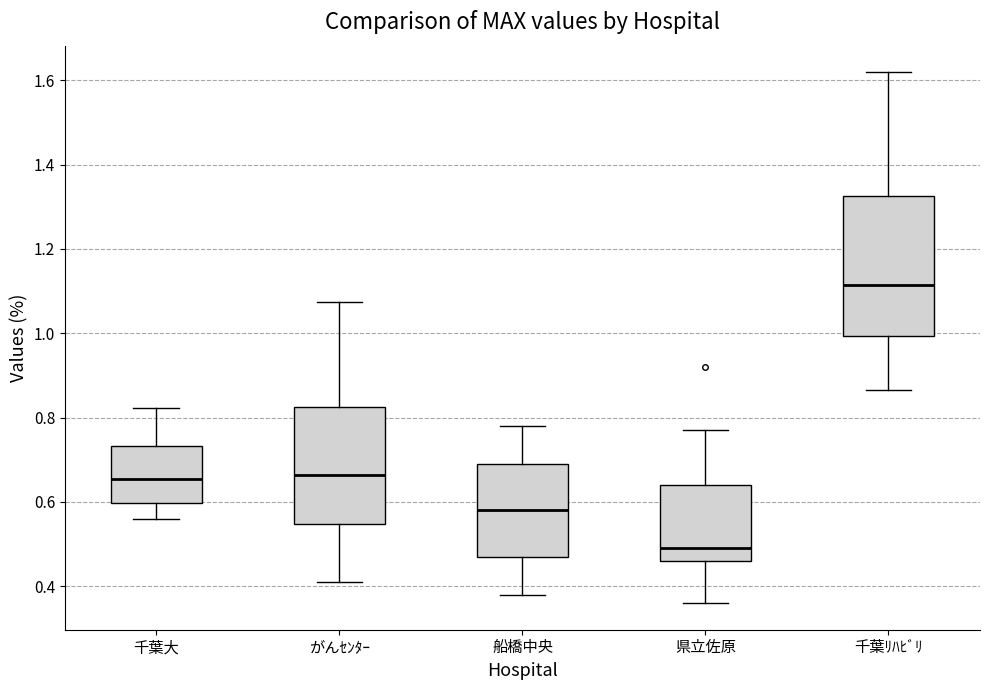

Which box is the tallest, from its lower edge to its upper edge?

千葉ﾘﾊﾋﾞﾘ